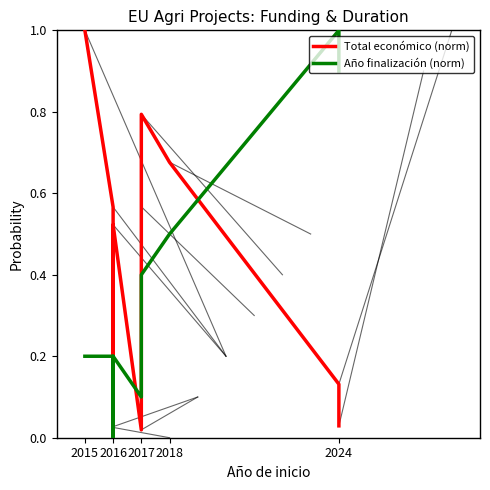

Reading right to left, what are all the values shown in this chart?

Total económico (norm): 0.0	0.1	0.7	0.8	0.6	0.0	0.5	0.0	0.0	0.6	1.0
Año finalización (norm): 0.9	1.0	0.5	0.4	0.3	0.1	0.2	0.0	0.1	0.2	0.2